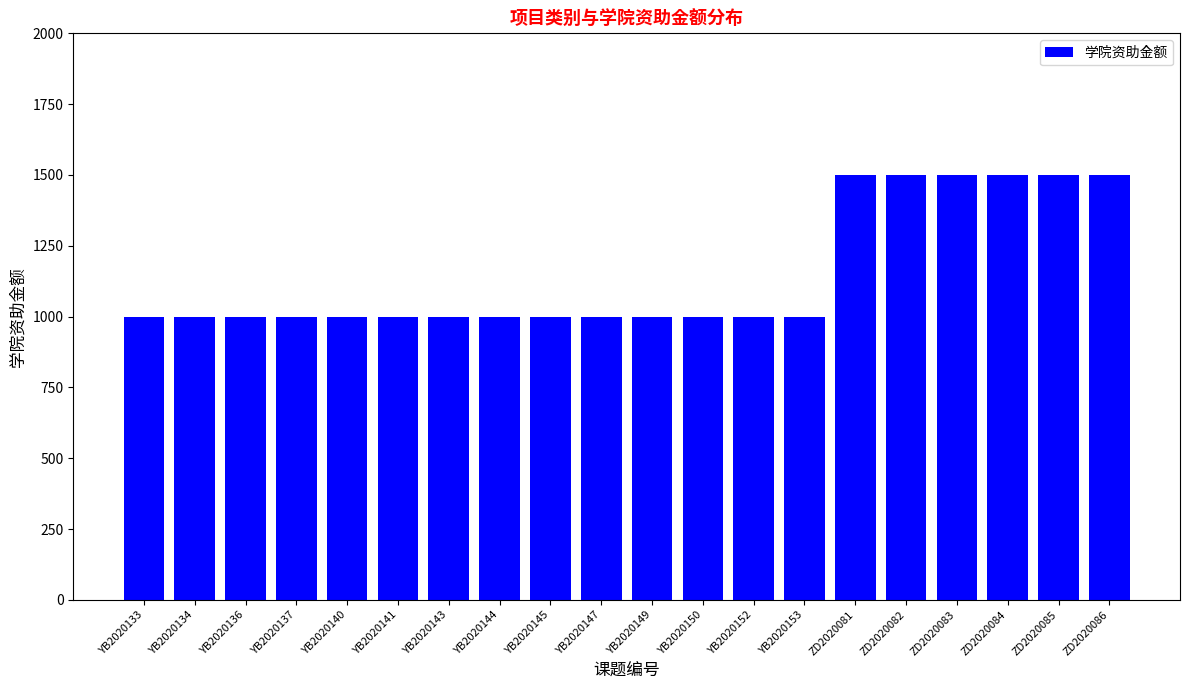

What is the greatest value displayed?

1500